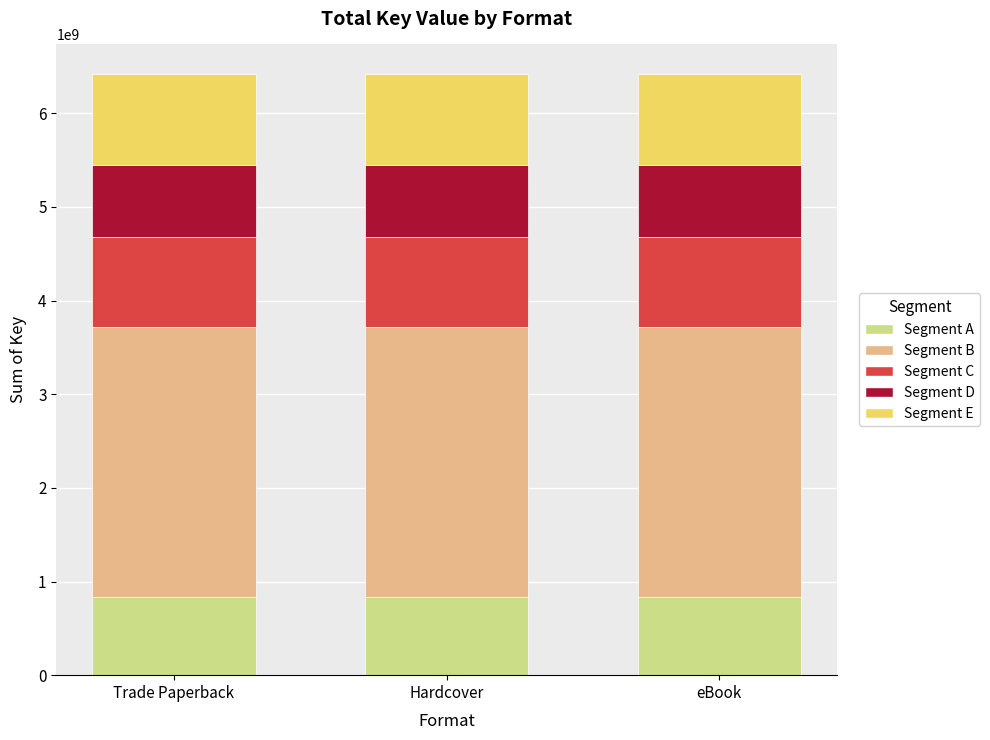

What is the lowest value of the Segment A series?

833705699.5